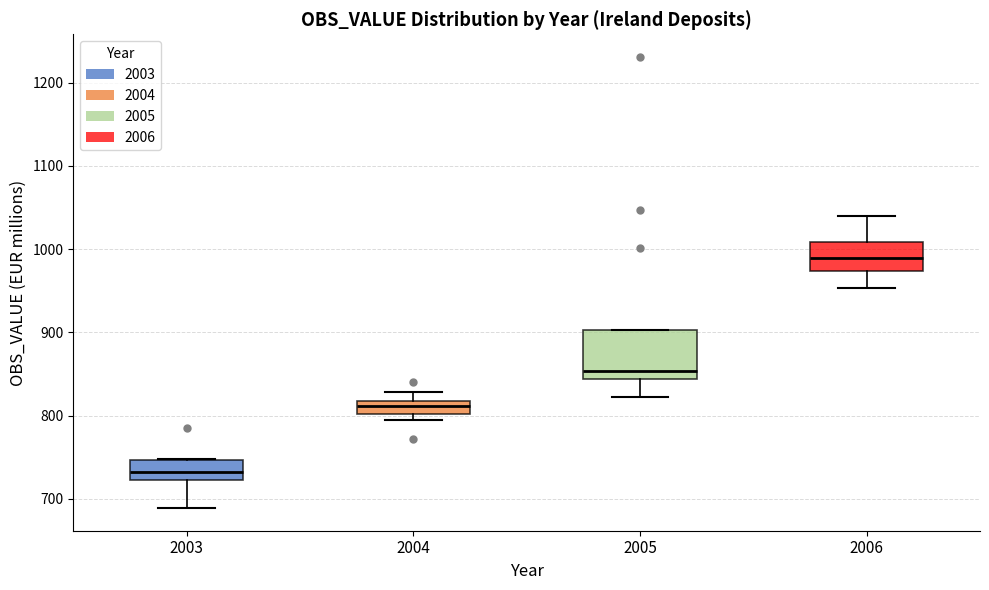

Comparing the boxes themselves (not the whiskers), which one is the tallest?

2005